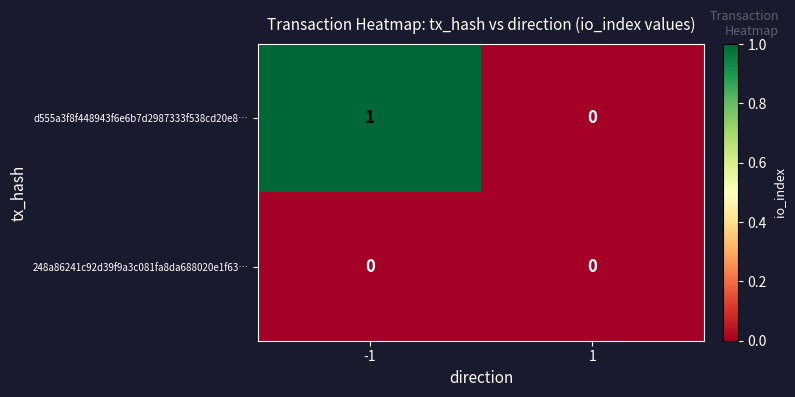

Which series has the largest total across all categories?

d555a3f8f448943f6e6b7d2987333f538cd20e8…